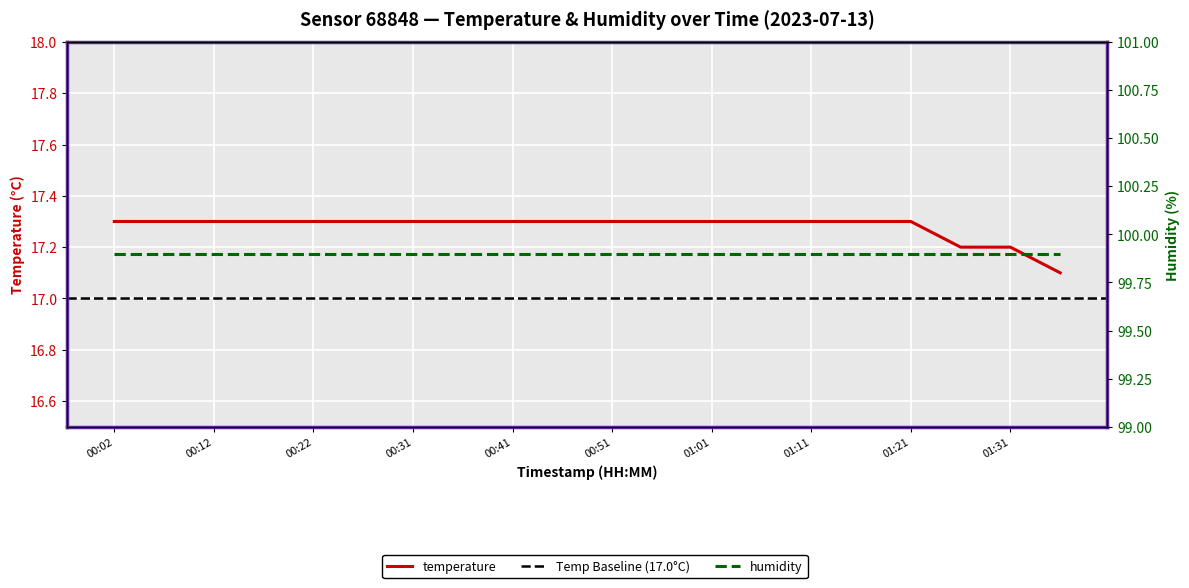

What is the minimum value shown in the chart?

17.1